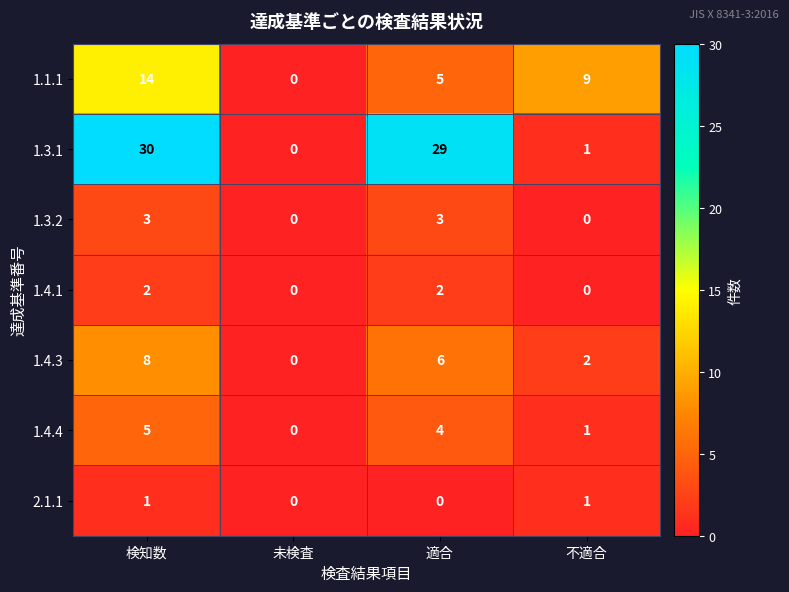

Reading left to right, list all the values displayed in this chart.

1.1.1: 14	0	5	9
1.3.1: 30	0	29	1
1.3.2: 3	0	3	0
1.4.1: 2	0	2	0
1.4.3: 8	0	6	2
1.4.4: 5	0	4	1
2.1.1: 1	0	0	1